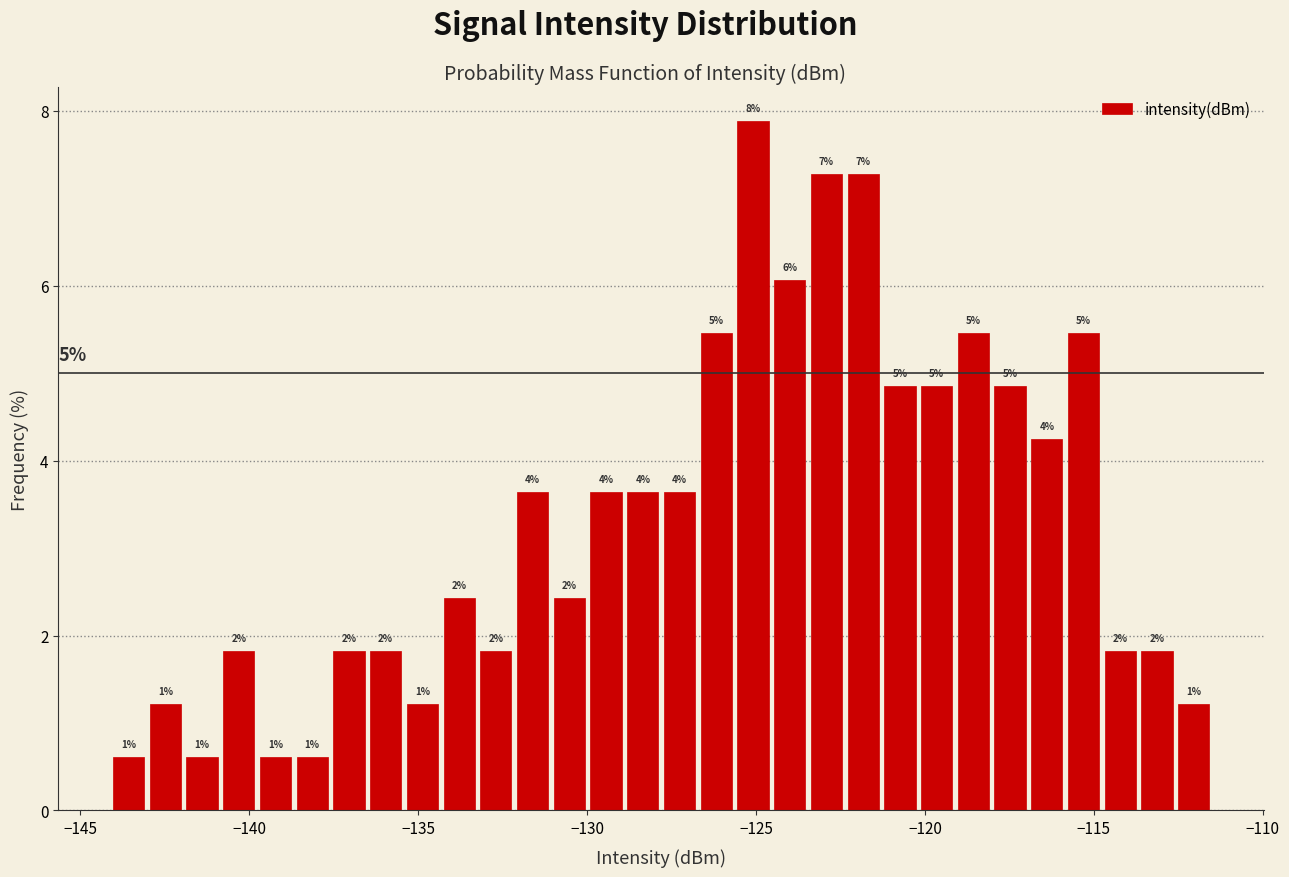

Around what value on the x-axis is the tallest bar? Give the approximate position of its centre, as read against the axis.

-125.0